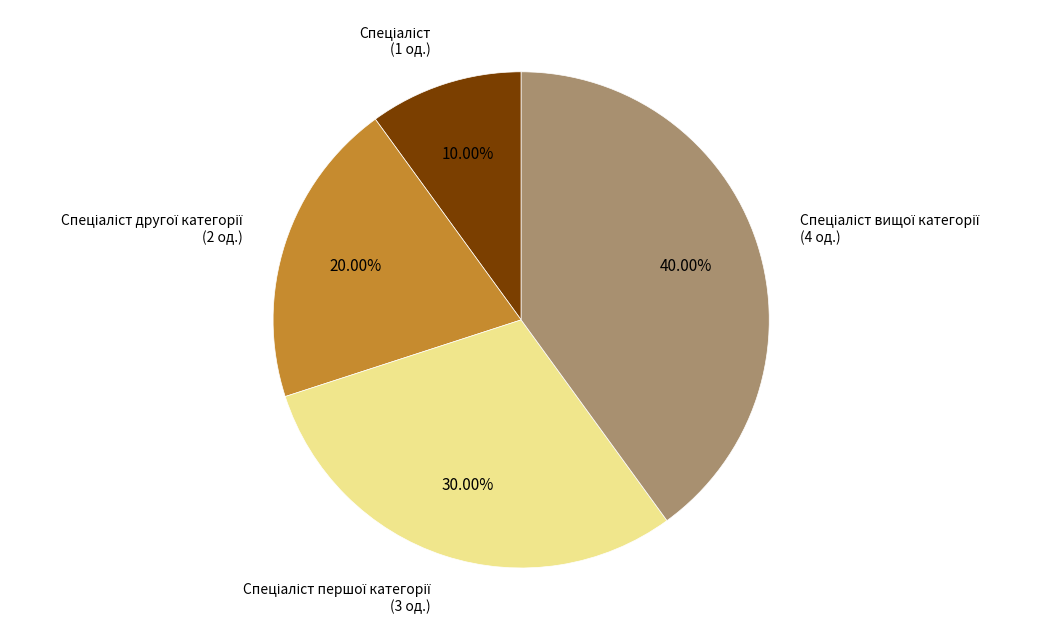

Is there any slice that represents more than half of the pie?

No